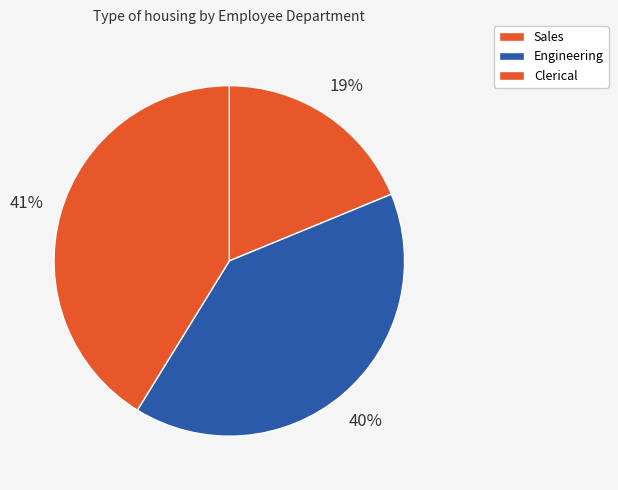

How many slices are in this pie chart?

3